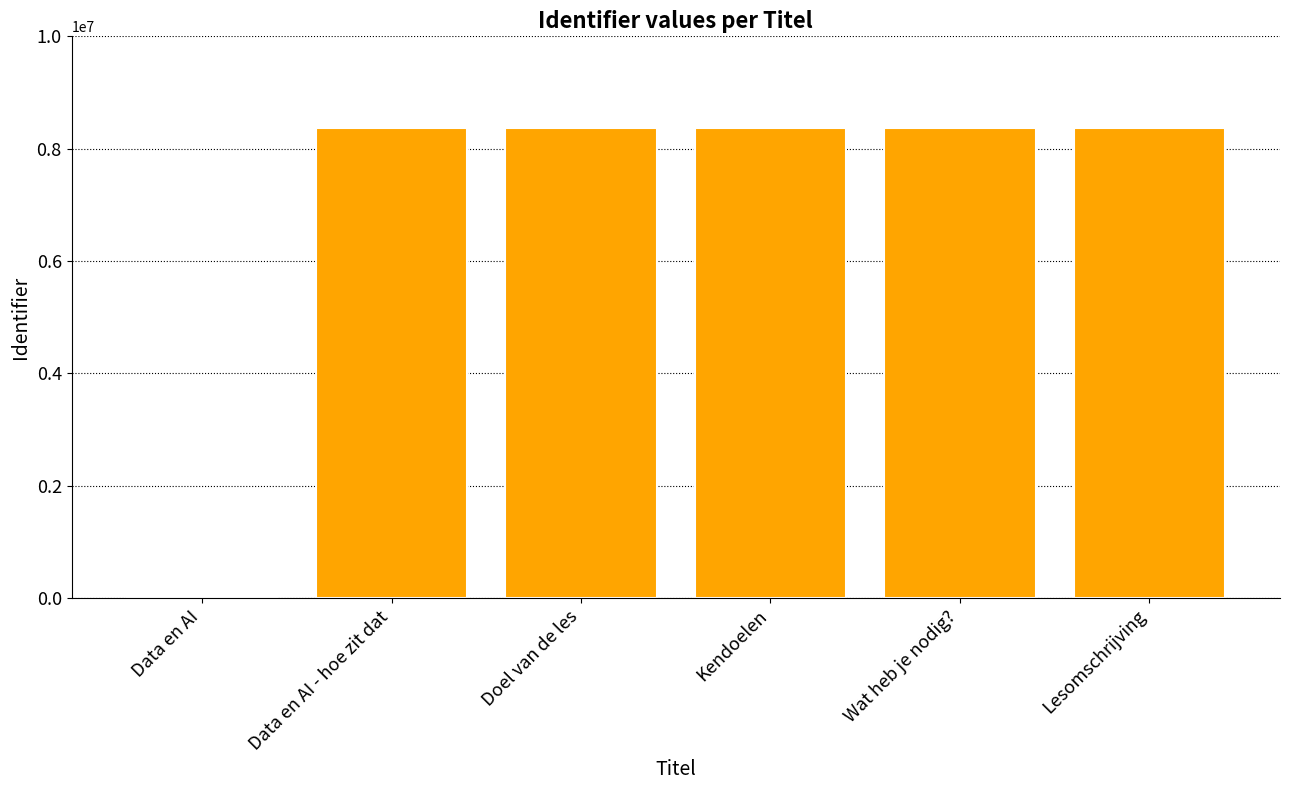

Does the chart contain stacked bars?

No